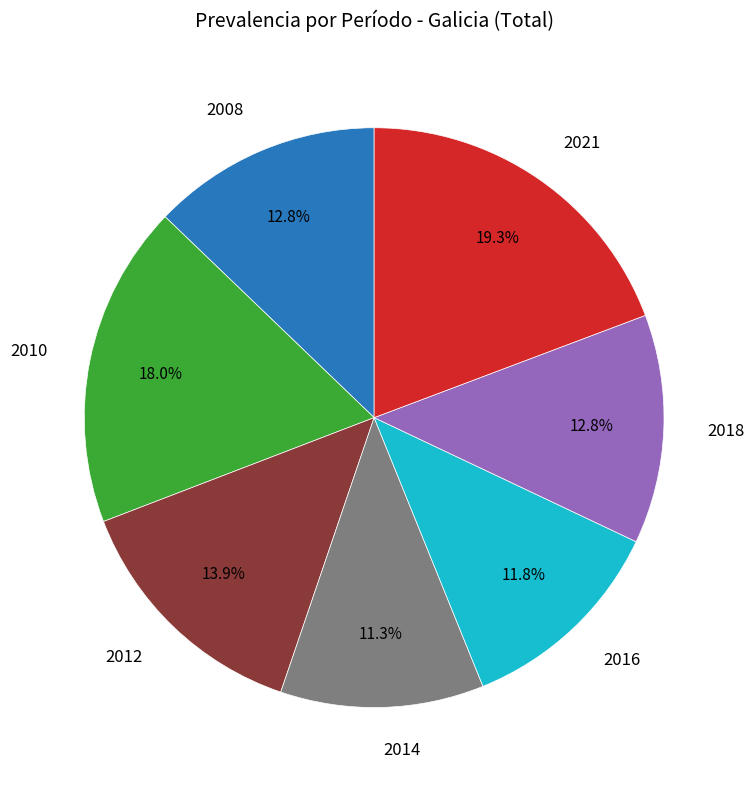

Does any single category account for the majority?

No